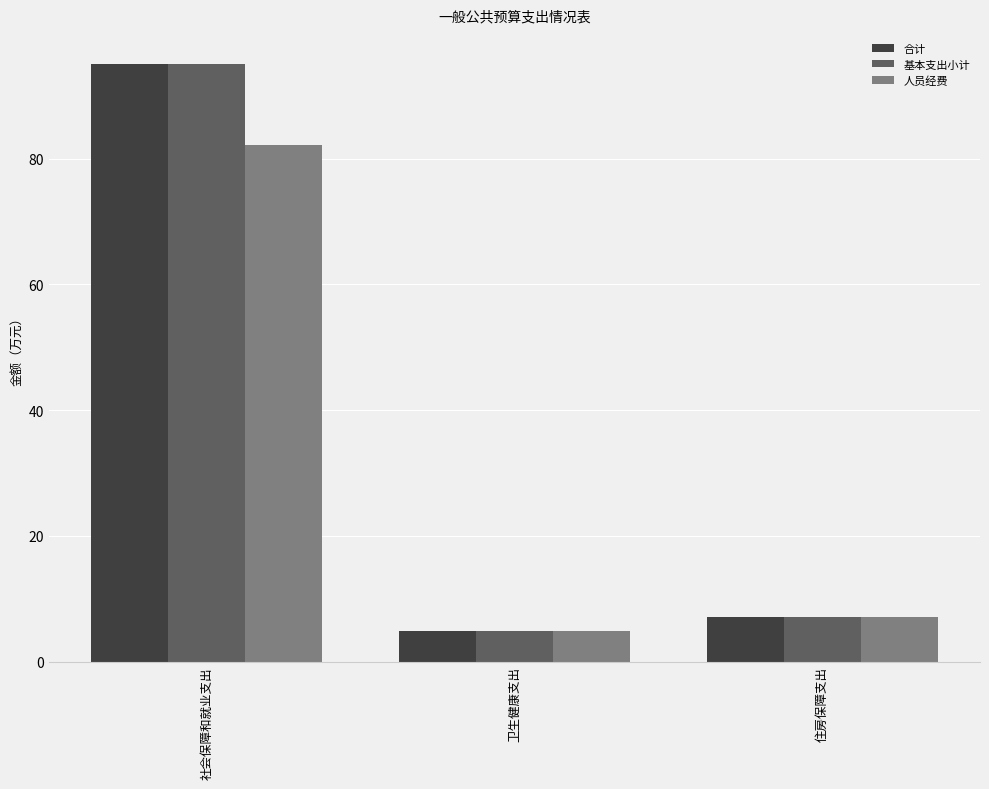

The value of 基本支出小计 at 住房保障支出 is 7.0. True or false?

True